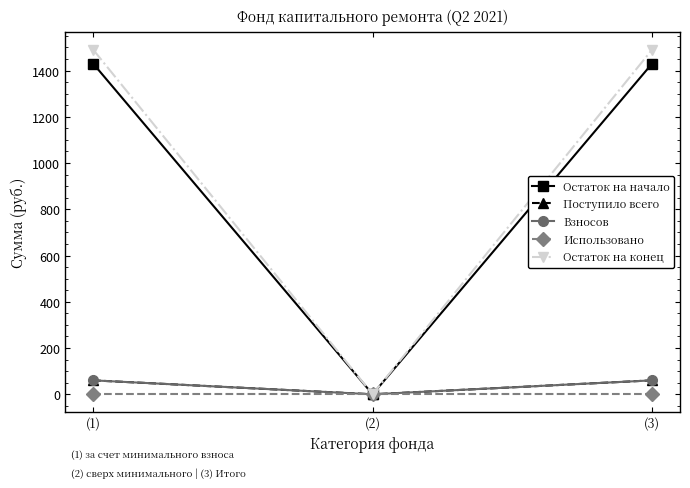

Does the chart have visible grid lines?

No